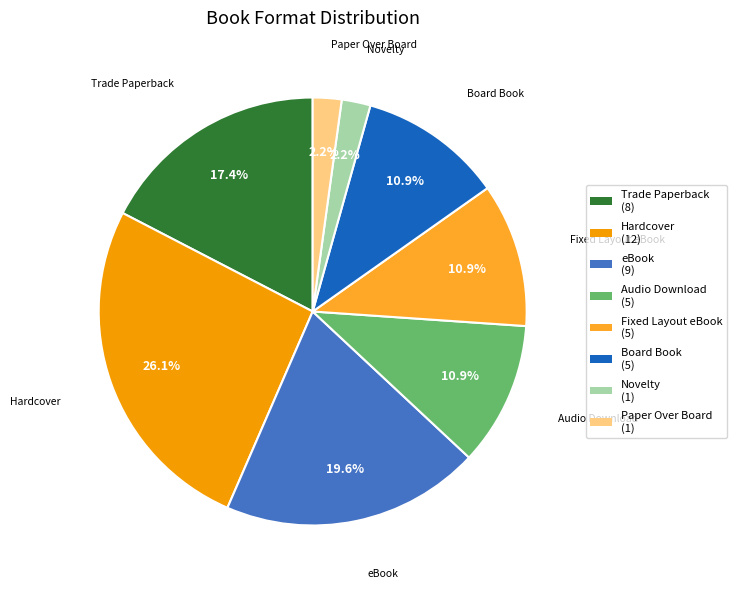

Which slice is the largest?

Hardcover